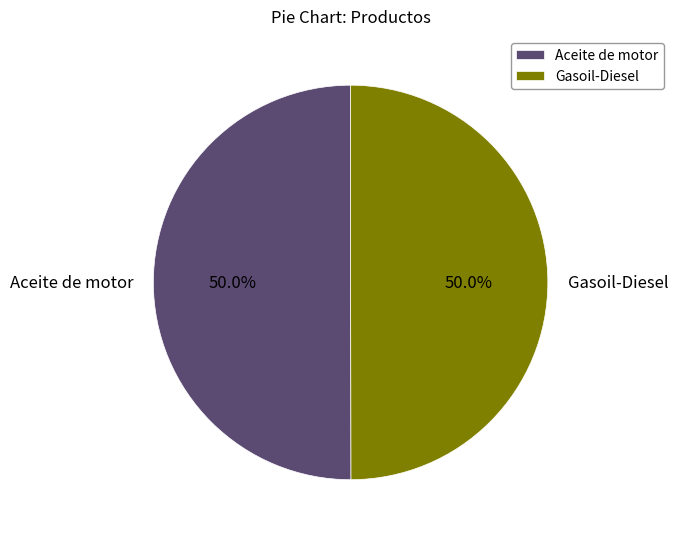

What portion of the pie excludes Aceite de motor?

50.0%